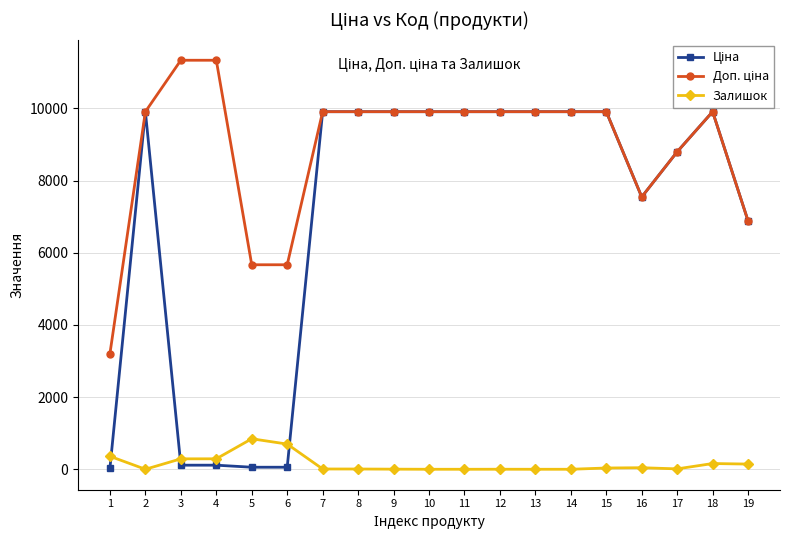

What is the approximate value of Залишок at 12?

1.0